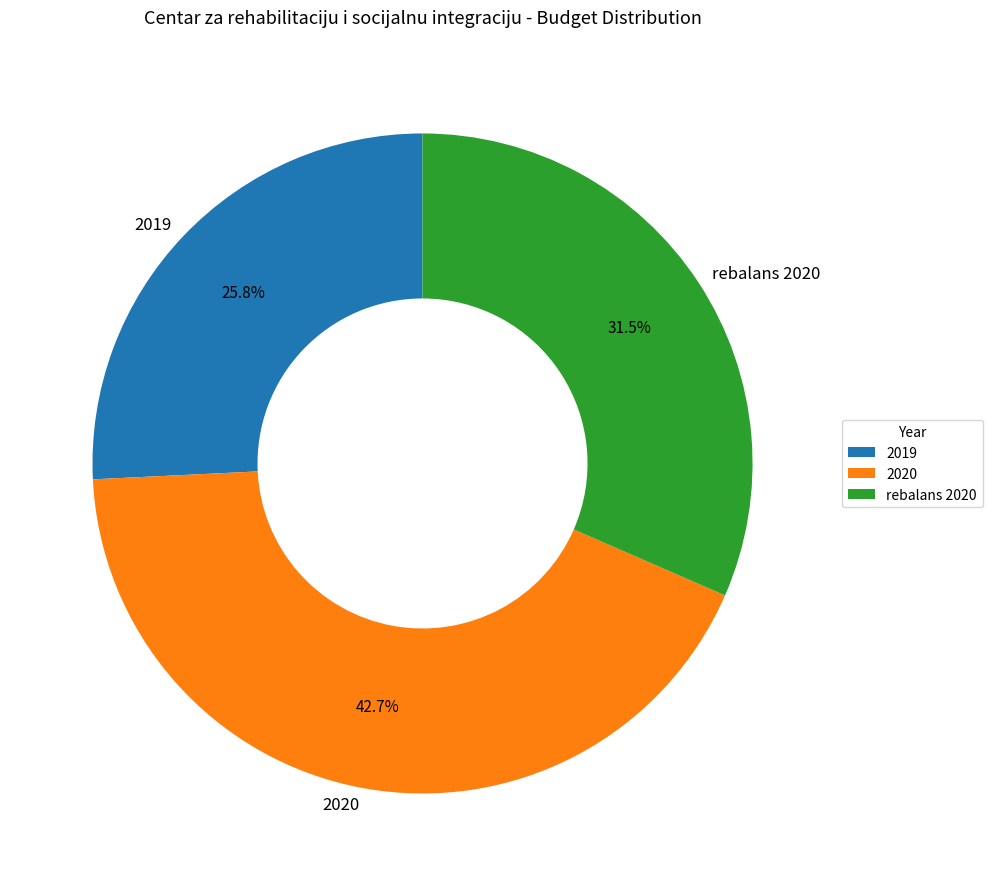

How much of the chart is everything except 2020?

57.3%